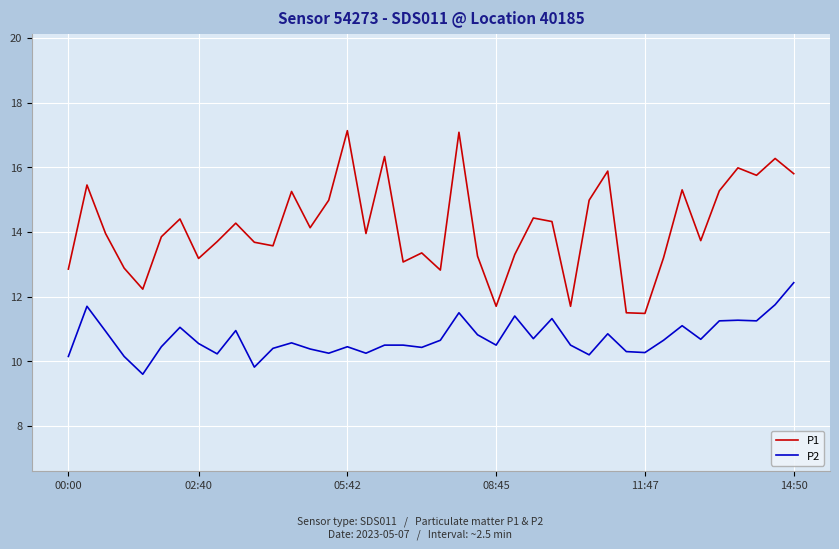

Which series has the largest total across all categories?

P1